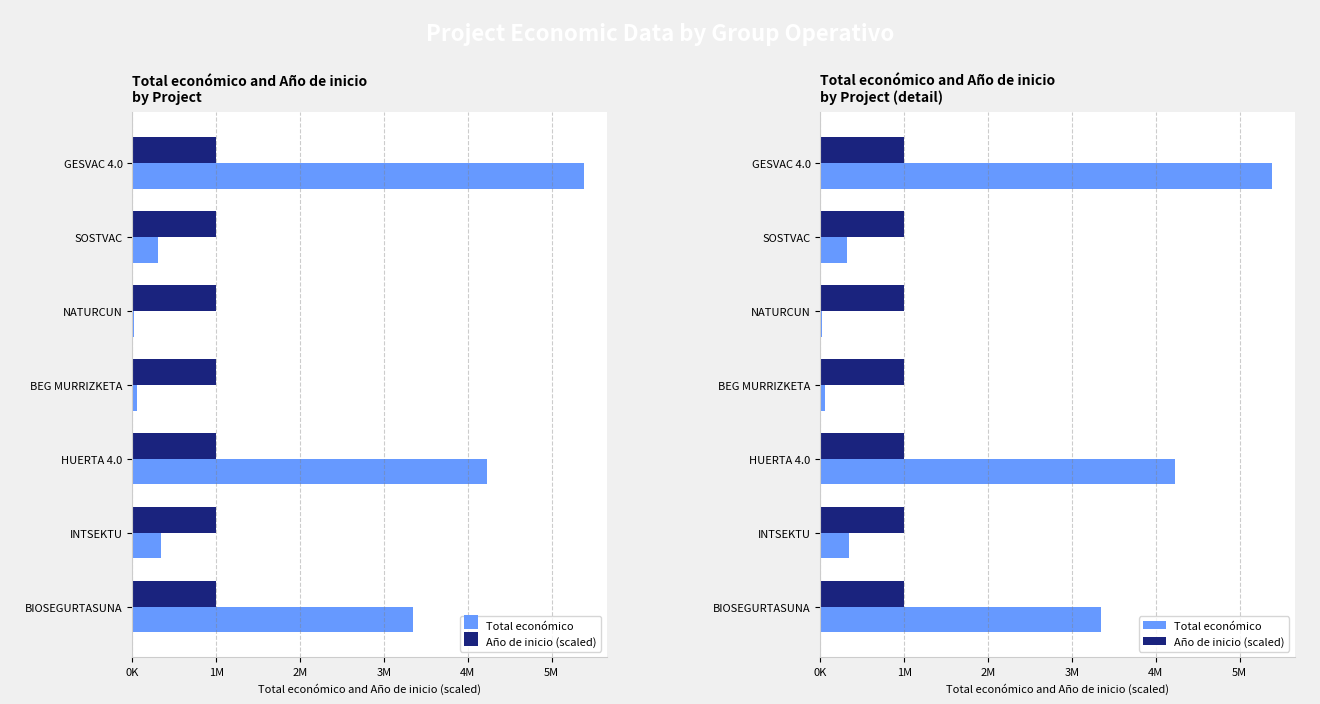

List the series in order of their peak value, highest first.

Total económico, Año de inicio (scaled)